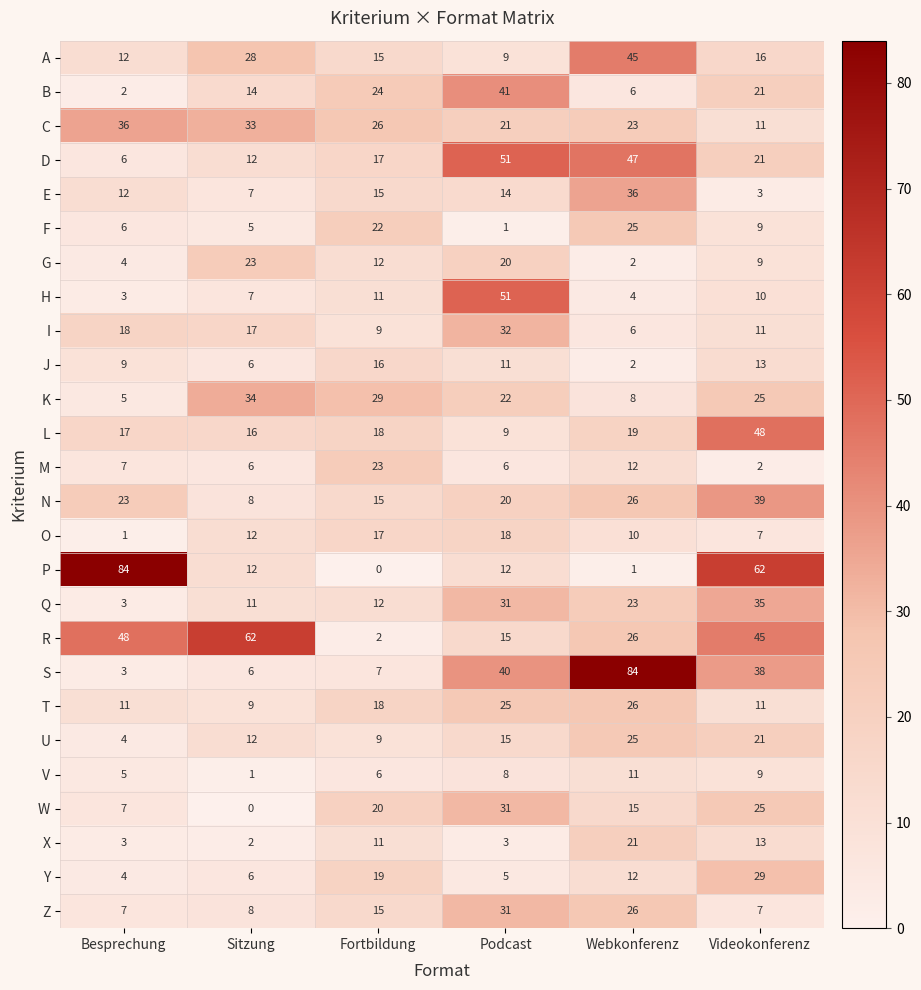

Is it true that I equals 6 at Webkonferenz?

True